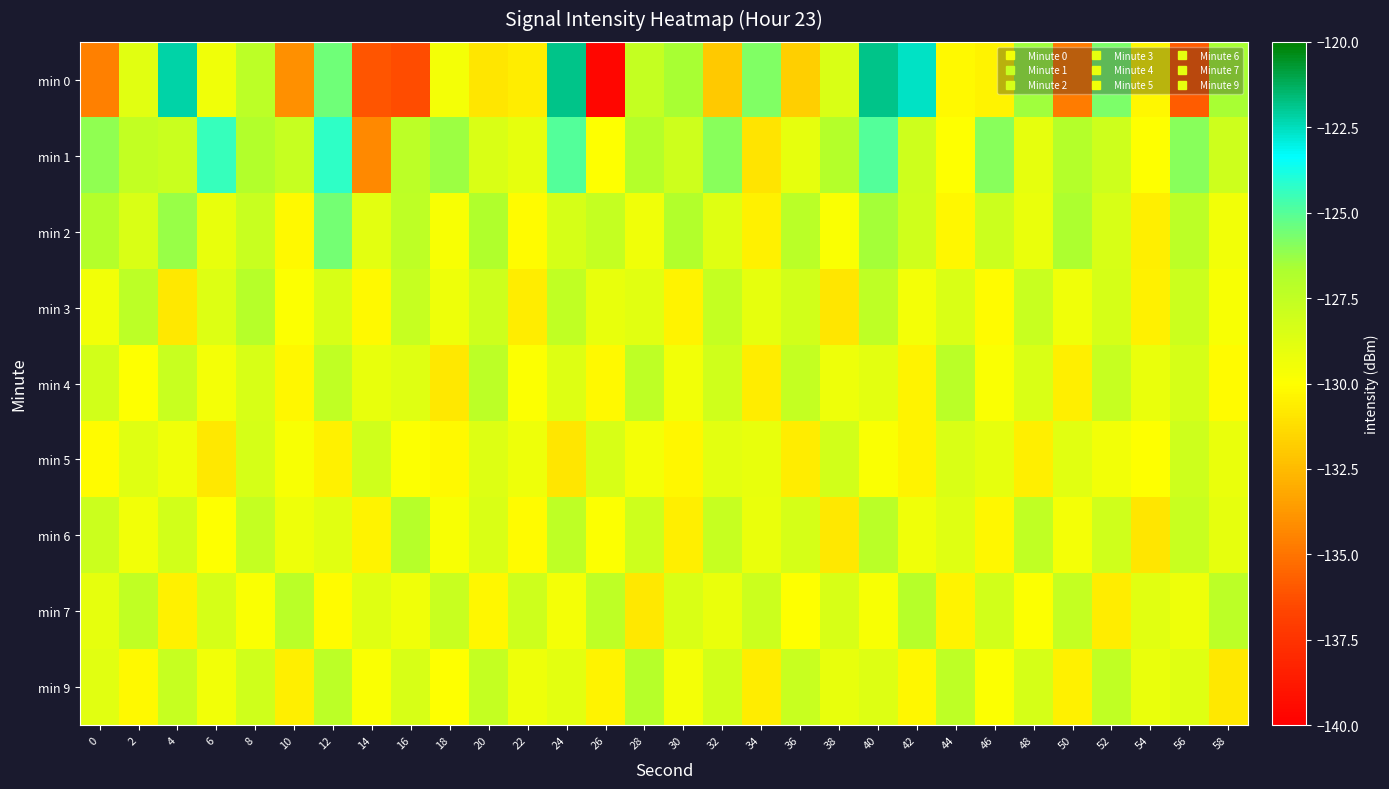

List the series in order of their peak value, lowest first.

min 5, min 4, min 3, min 6, min 7, min 9, min 2, min 1, min 0